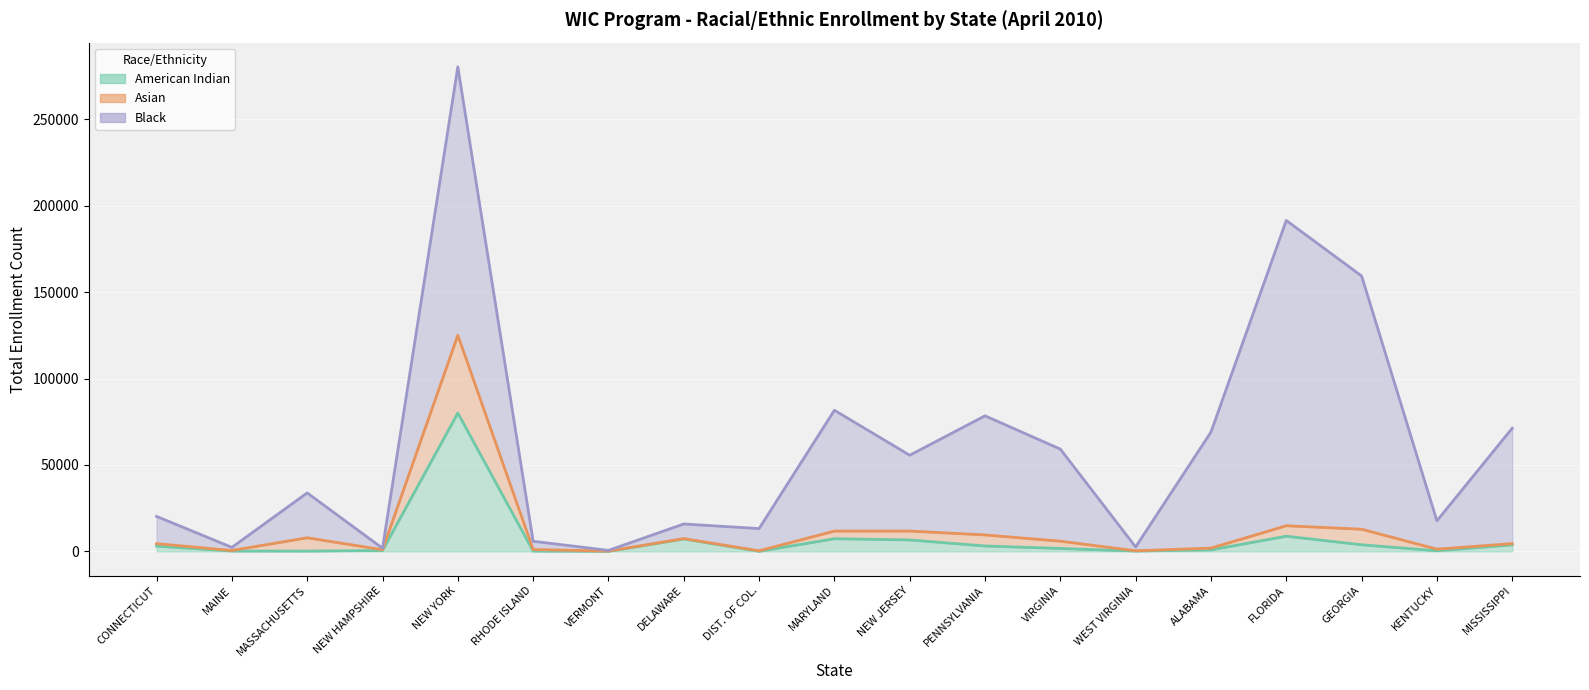

What value does the American Indian Total series have at MAINE, to the nearest 50?

200